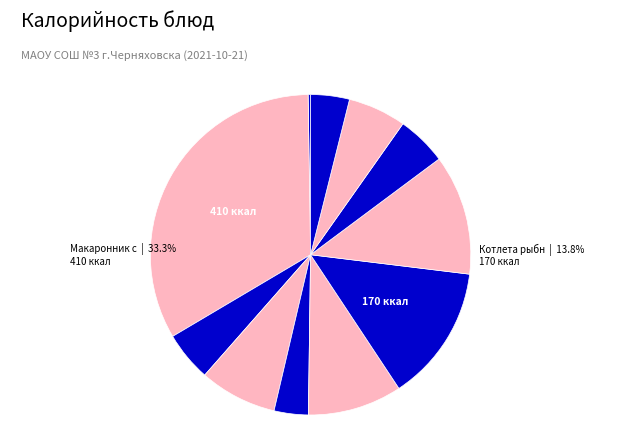

What percentage do Суп овощной and Салат из моркови together represent?

13.0%